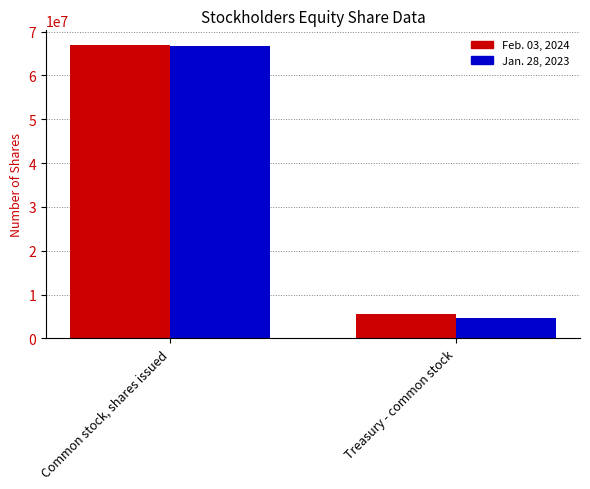

Reading left to right, extract all data points from this chart.

Feb. 03, 2024: Common stock, shares issued=66927000	Treasury - common stock=5473000
Jan. 28, 2023: Common stock, shares issued=66672000	Treasury - common stock=4664000